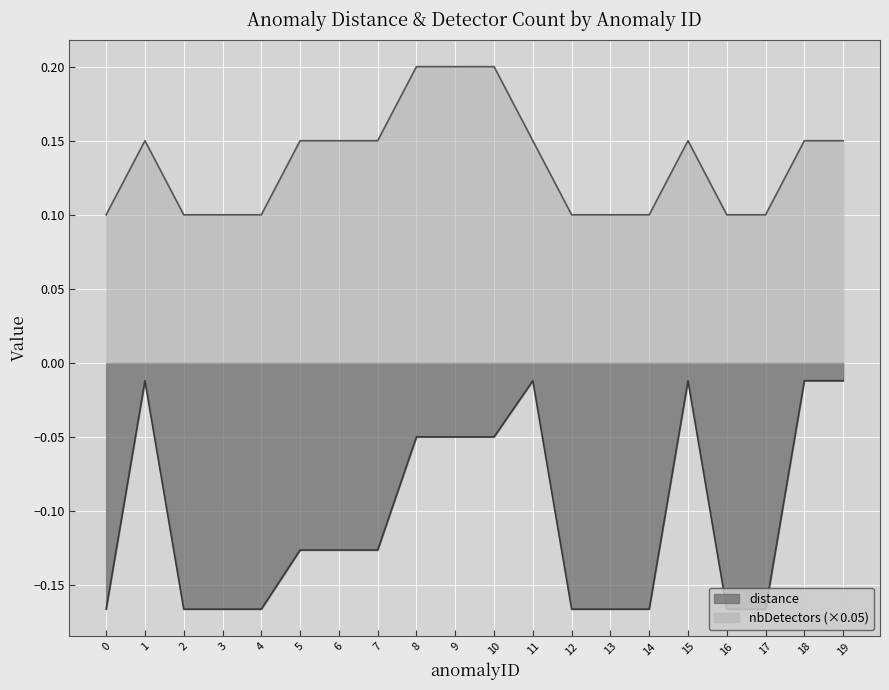

What are all the series names shown in the legend?

distance, nbDetectors (×0.05)